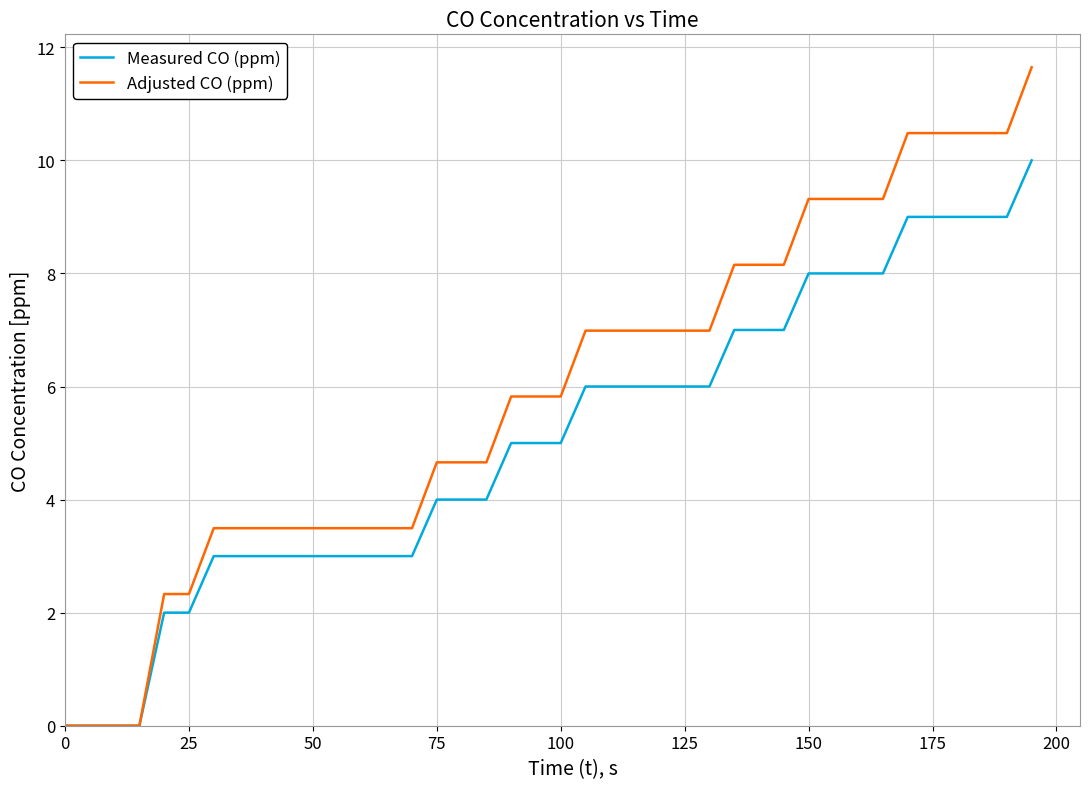

Rank the series by their maximum value, from lowest to highest.

Measured CO (ppm), Adjusted CO (ppm)